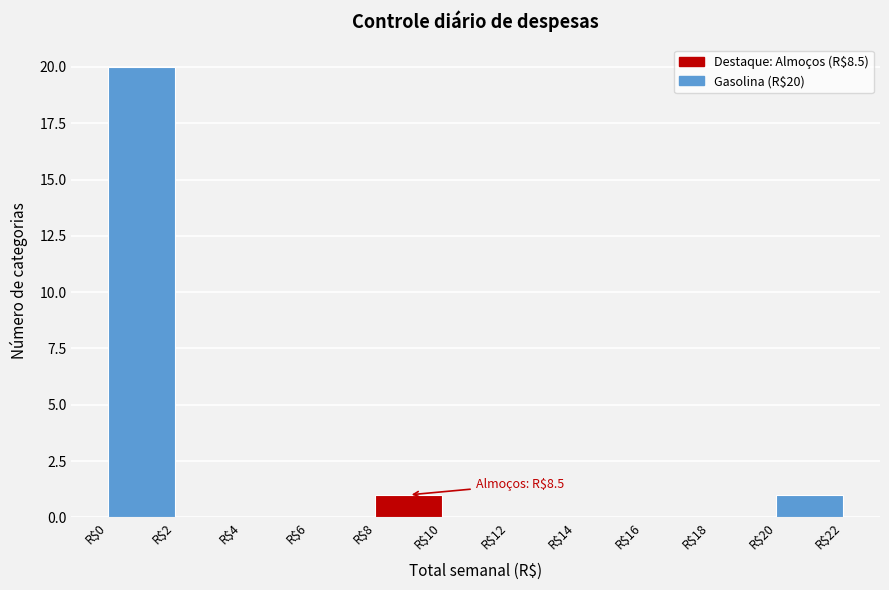

Over which range of the x-axis is the bar tallest?

0 to 2